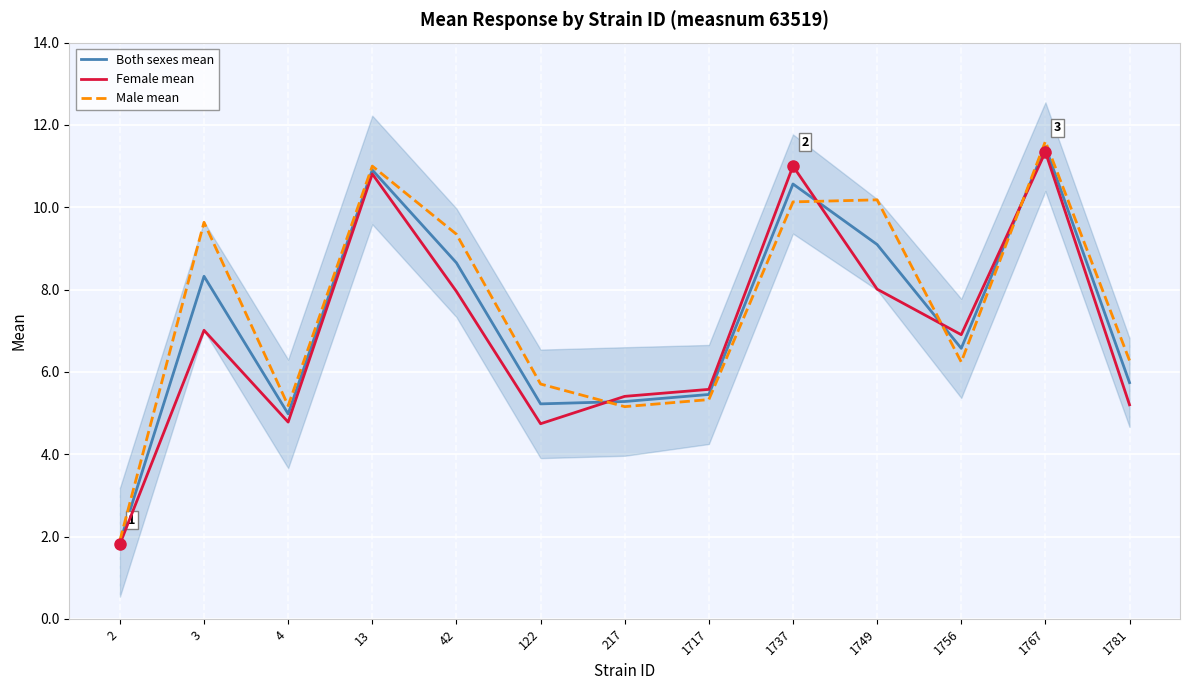

Count the number of categories in the chart.

13